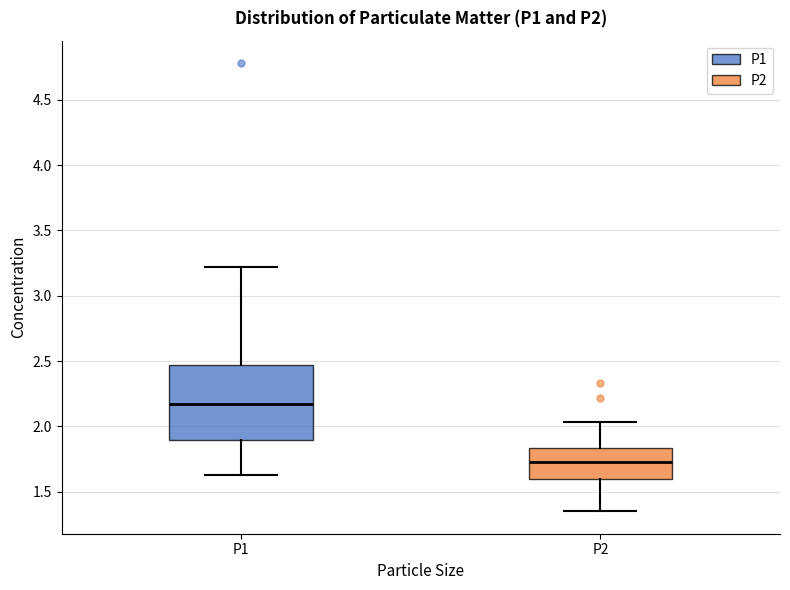

Reading left to right, transcribe this box plot: for each box, give where its median line is, the range the box spans, and where its two whiskers end, as read against the y-axis. The values are not printed on the chart, so give them approximately, as read against the axis.

P1: median 2.20, box 1.90 to 2.45, whiskers 1.65 to 3.20
P2: median 1.75, box 1.60 to 1.85, whiskers 1.35 to 2.05